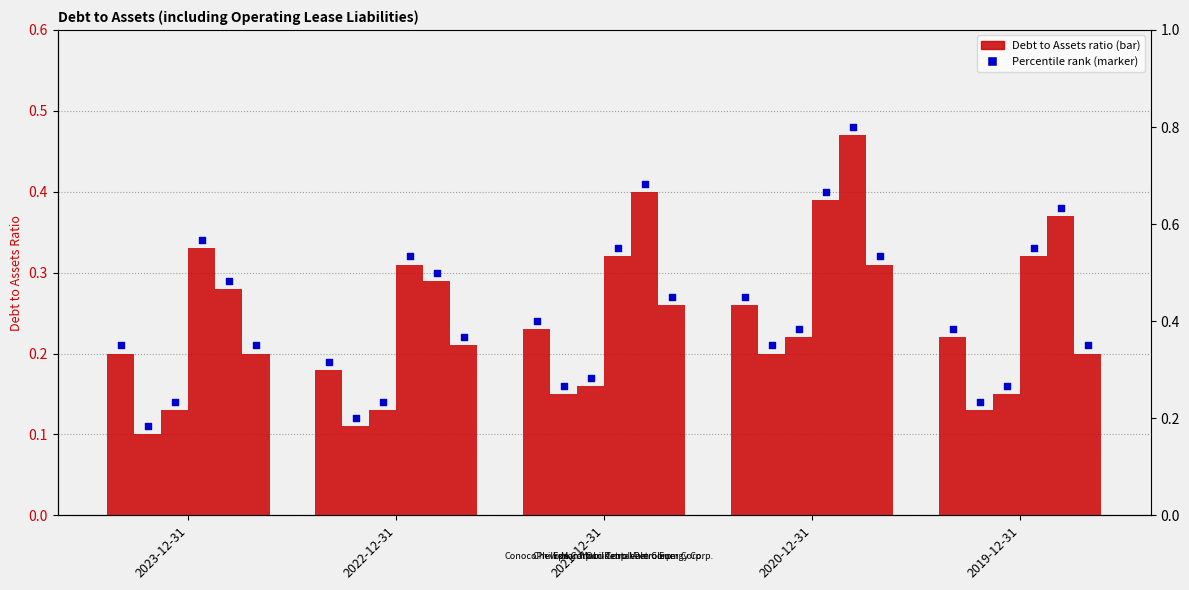

Which series has the largest Y range (max minus min)?

Occidental Petroleum Corp.